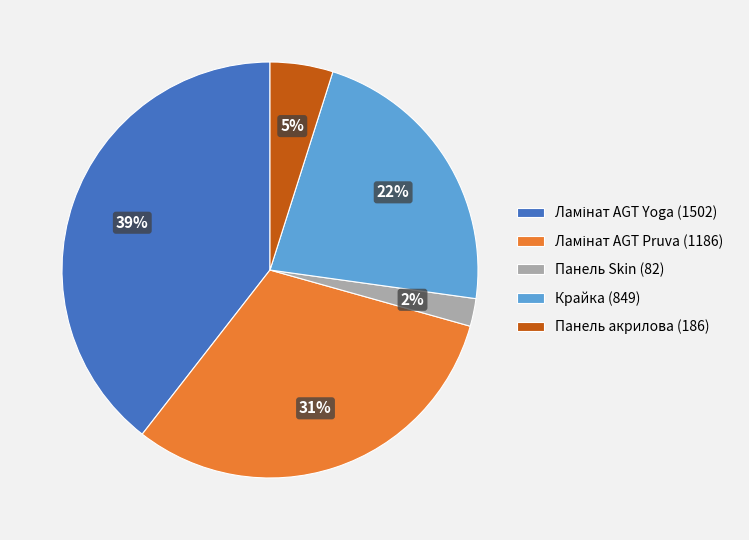

Which has a higher value, Панель Skin (82) or Крайка (849)?

Крайка (849)